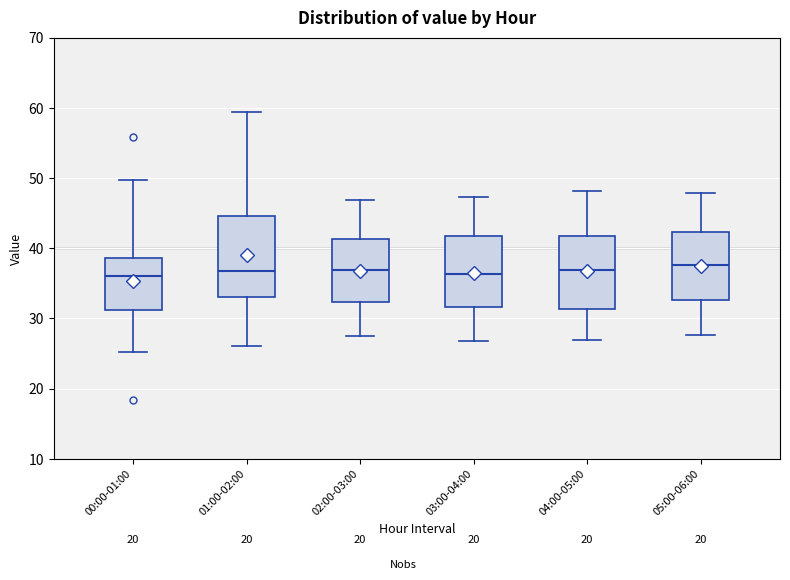

Reading left to right, read every box against the y-axis: the position of its median line, the range the box covers, and the ends of its whiskers. The values are not printed on the chart, so give them approximately, as read against the axis.

00:00-01:00: median 36, box 31 to 39, whiskers 25 to 50
01:00-02:00: median 37, box 33 to 45, whiskers 26 to 59
02:00-03:00: median 37, box 32 to 41, whiskers 28 to 47
03:00-04:00: median 36, box 32 to 42, whiskers 27 to 47
04:00-05:00: median 37, box 31 to 42, whiskers 27 to 48
05:00-06:00: median 38, box 33 to 42, whiskers 28 to 48